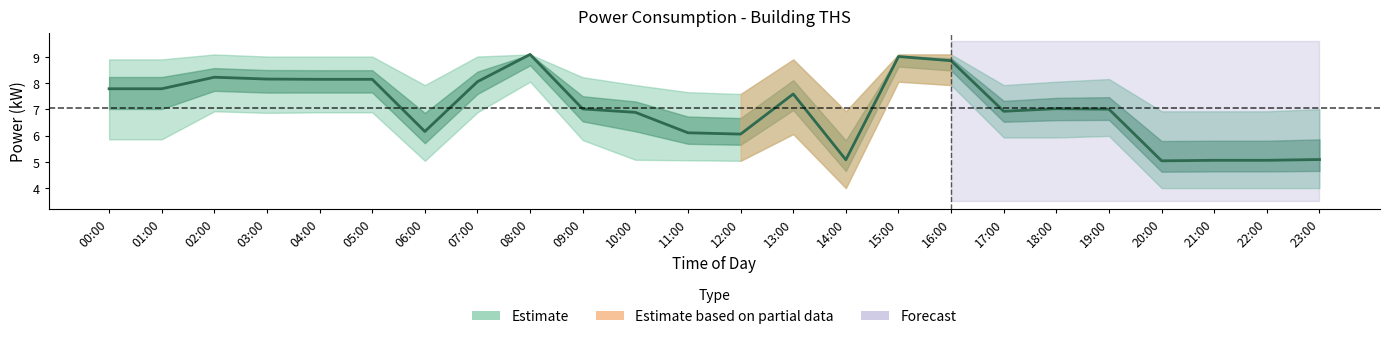

At which category does the data reach its first local peak?

02:00